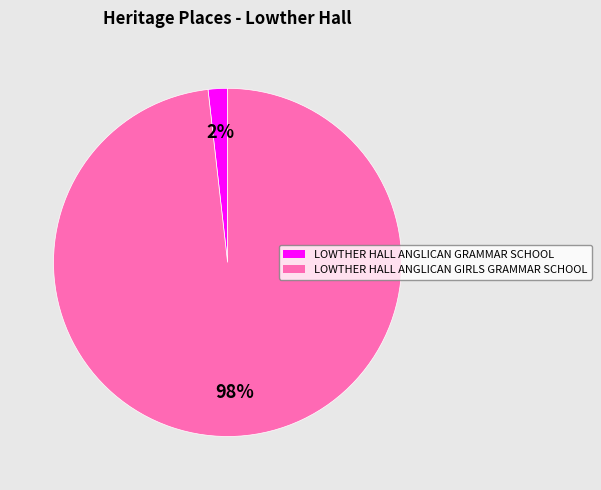

What percentage is the LOWTHER HALL ANGLICAN GRAMMAR SCHOOL slice, to the nearest percent?

2%